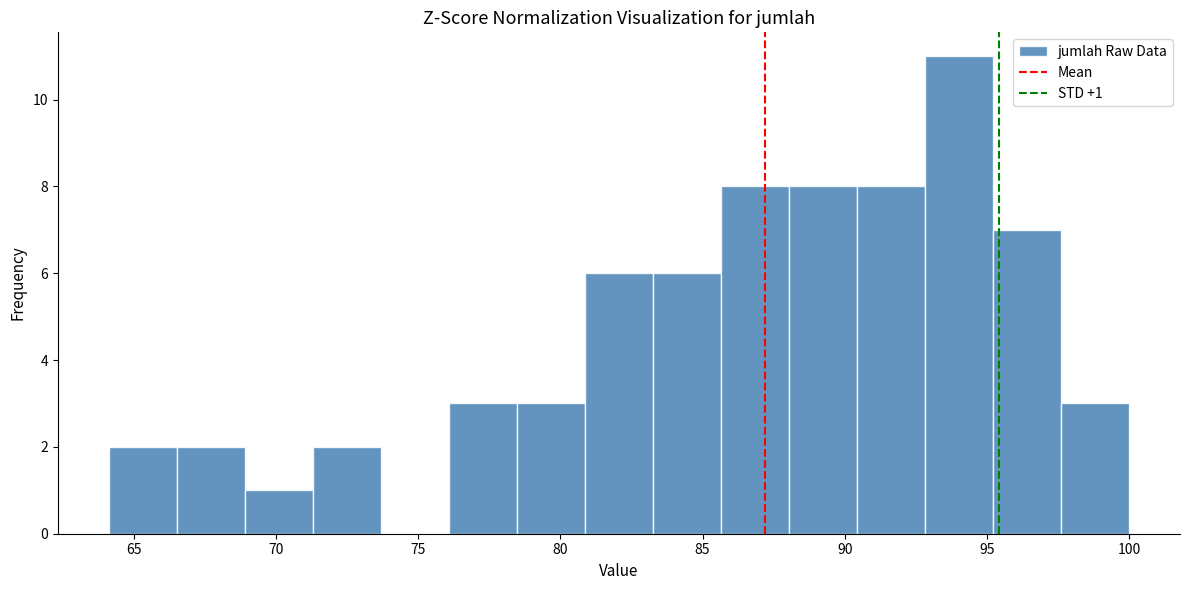

Which range on the x-axis has the tallest bar?

93.0 to 95.0